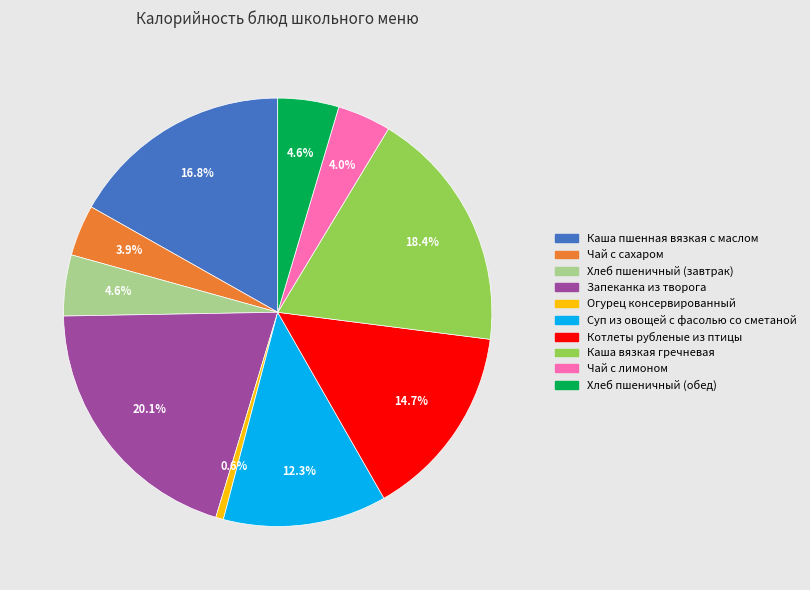

What percentage do Запеканка из творога and Хлеб пшеничный (завтрак) together represent?

24.7%